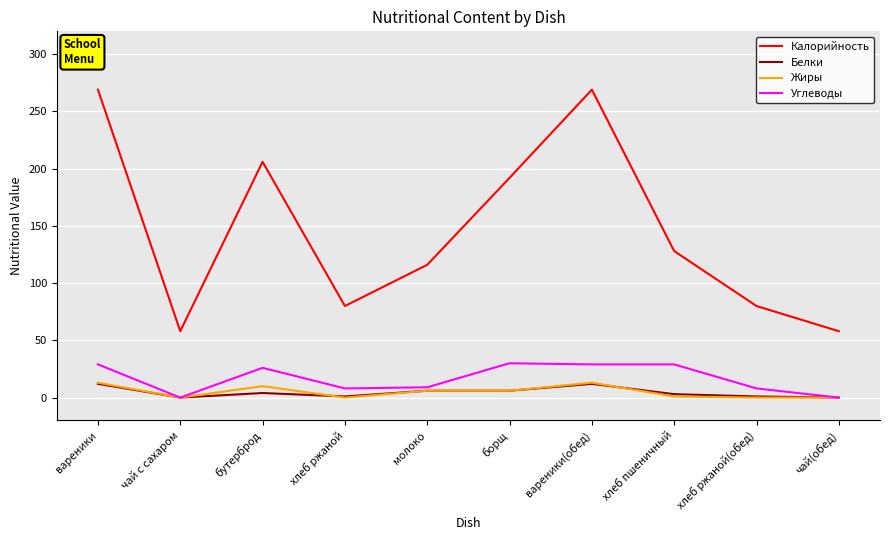

Is it true that Калорийность equals 269 at вареники(обед)?

True